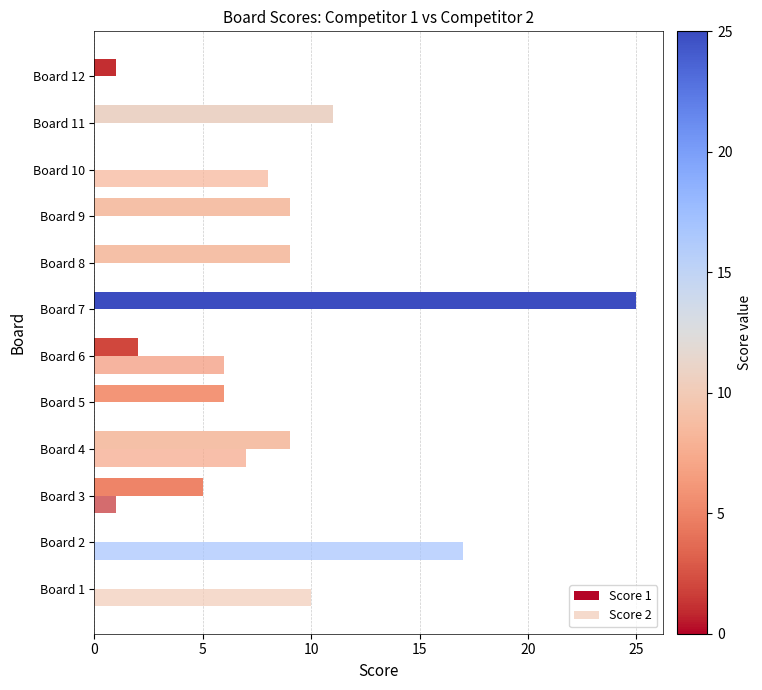

Reading left to right, extract all data points from this chart.

Score 1: 0	0	5	9	6	2	25	9	9	0	11	1
Score 2: 10	17	1	7	0	6	0	0	0	8	0	0